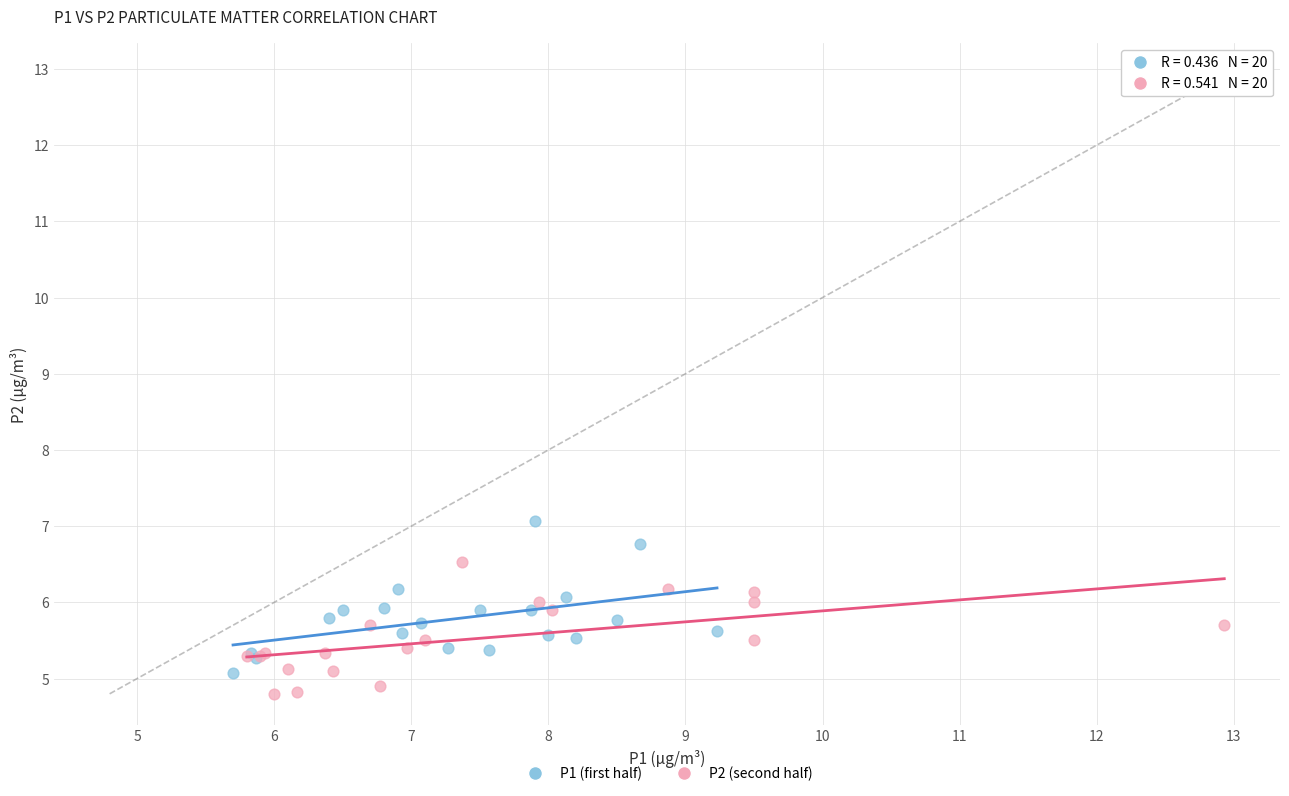

Which series reaches the maximum Y coordinate?

P1 (first half)